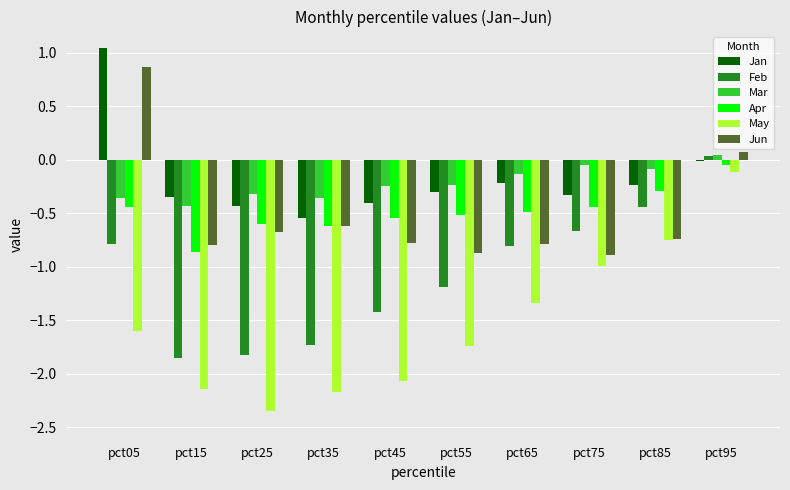

How many values in the Jun series exceed 0?

2